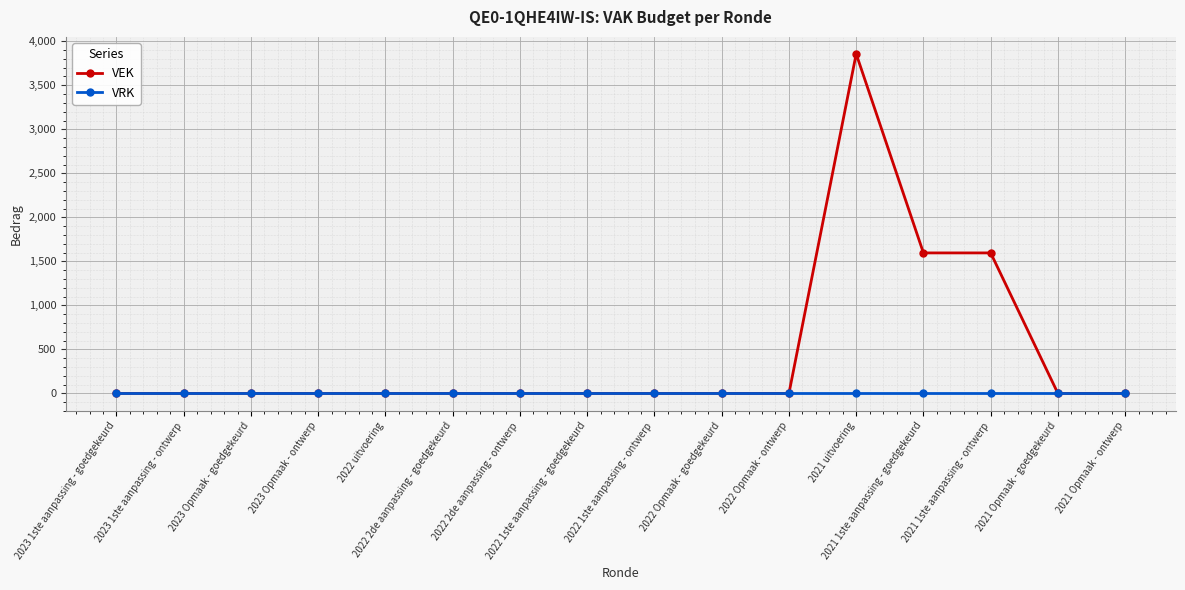

What are all the series names shown in the legend?

VEK, VRK